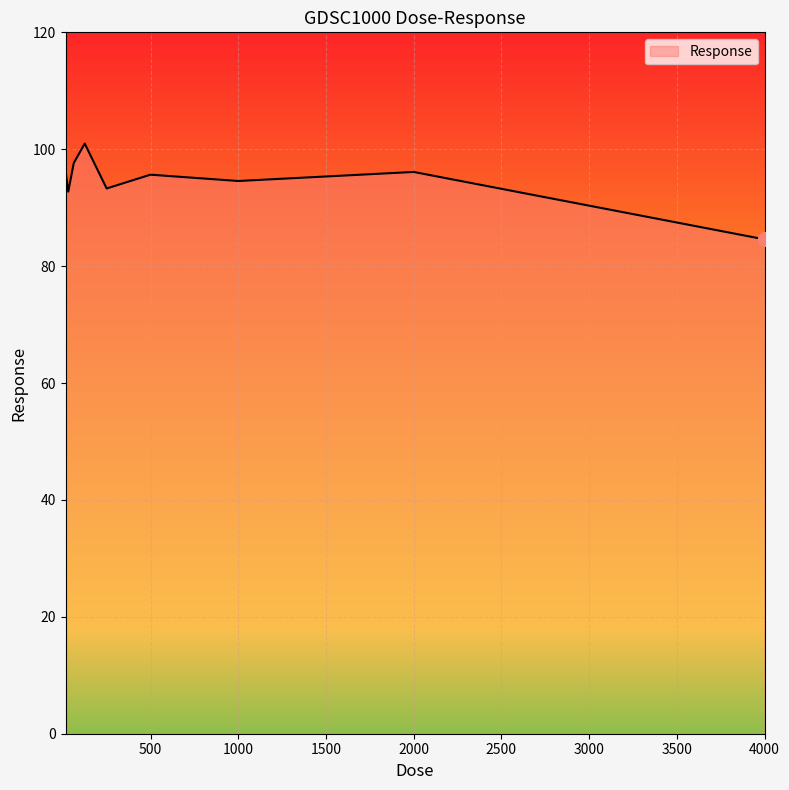

What is the maximum value shown in the chart?

101.0